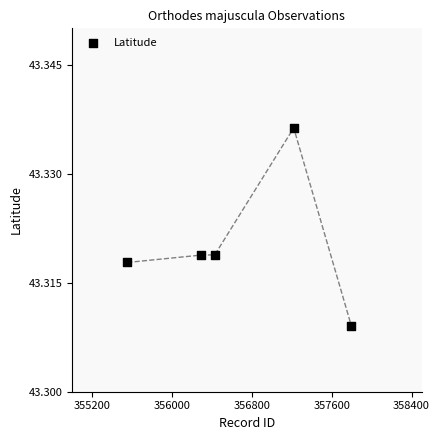

What is the range of X values (max minus min)?

2245.0